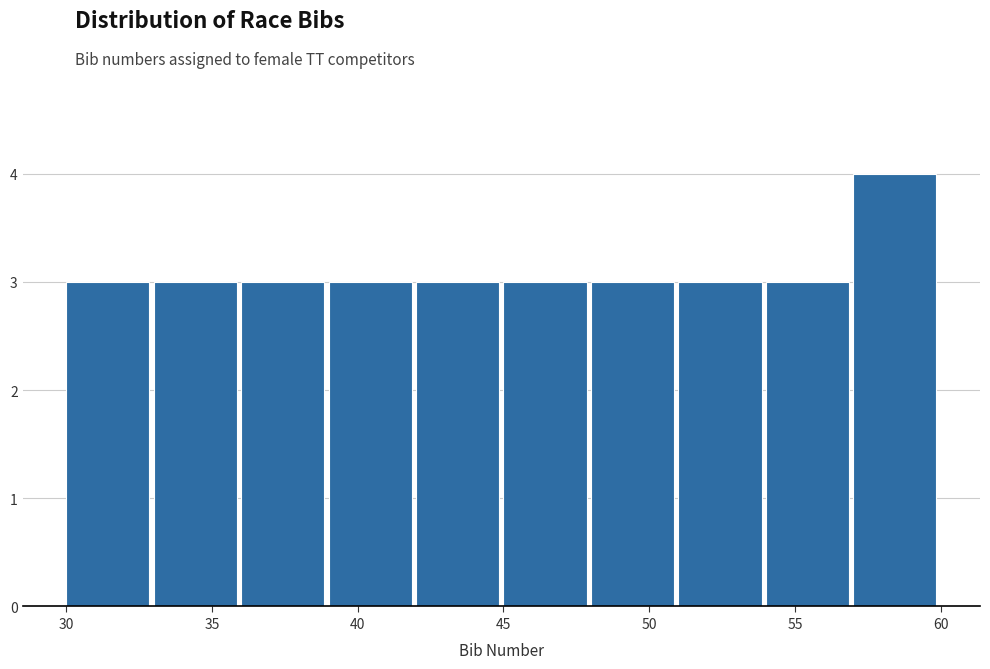

How tall is the bar that spans 51 to 54 on the x-axis? The values are not printed on the chart, so give them approximately, as read against the axis.

3